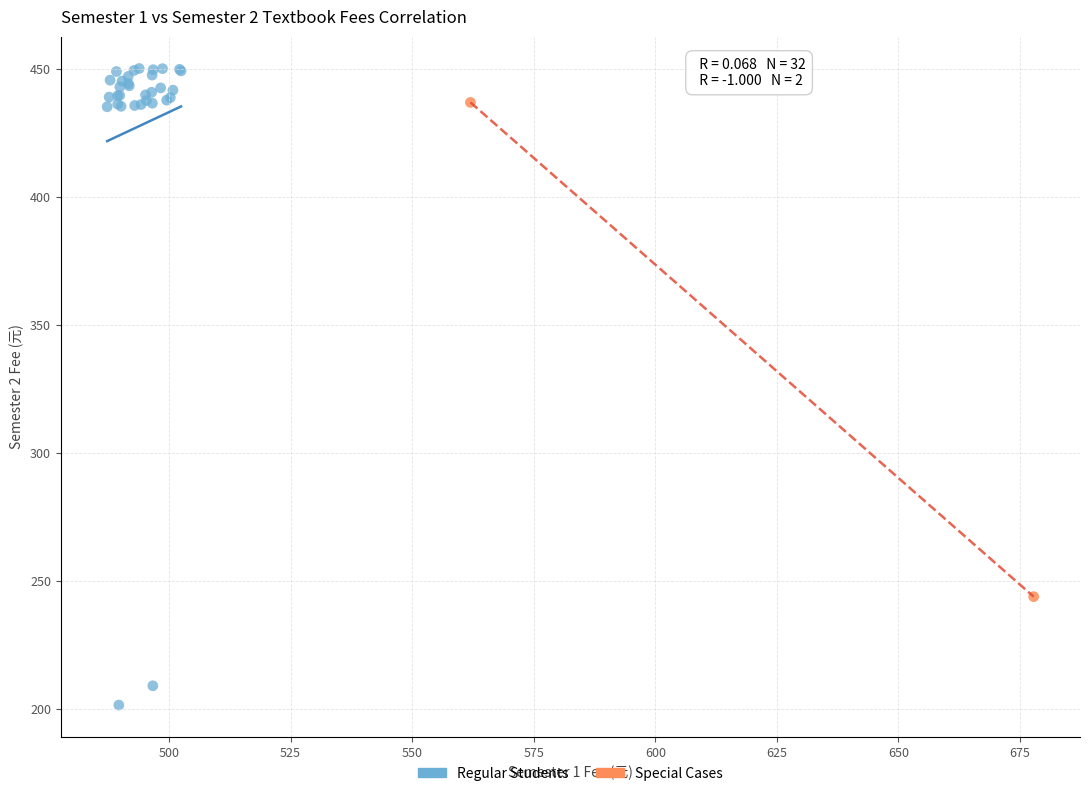

Which series contains the lowest Y value?

Regular Students